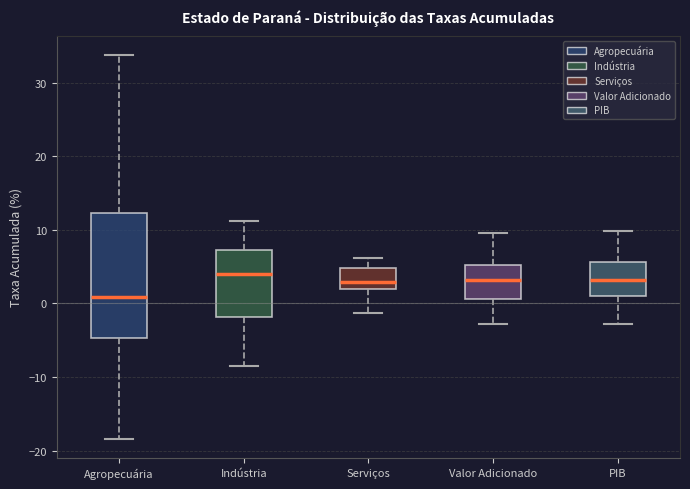

Reading left to right, read every box against the y-axis: the position of its median line, the range the box covers, and the ends of its whiskers. The values are not printed on the chart, so give them approximately, as read against the axis.

Agropecuária: median 1, box -5 to 12, whiskers -18 to 34
Indústria: median 4, box -2 to 7, whiskers -8 to 11
Serviços: median 3, box 2 to 5, whiskers -1 to 6
Valor Adicionado: median 3, box 1 to 5, whiskers -3 to 10
PIB: median 3, box 1 to 6, whiskers -3 to 10